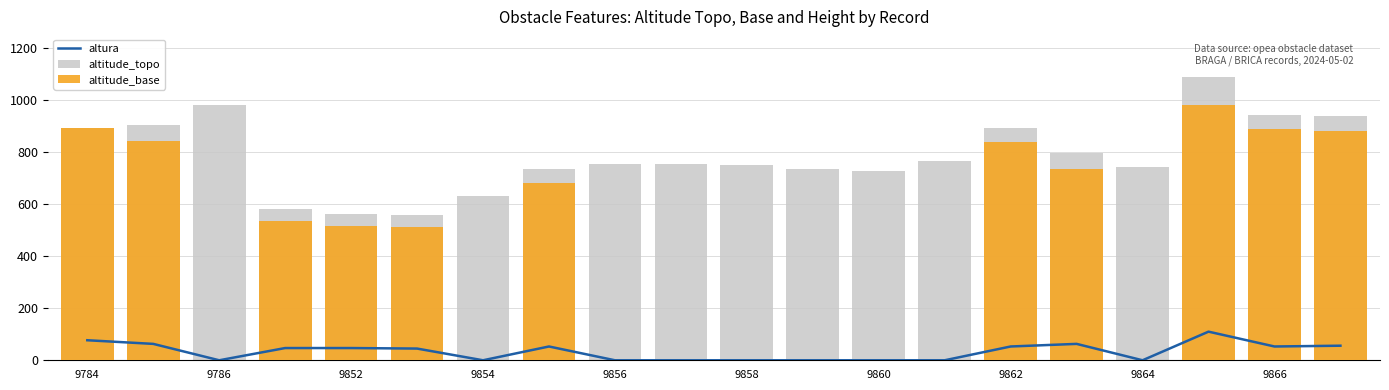

True or false: altitude_base has a value of 1045.9 at 15.

False